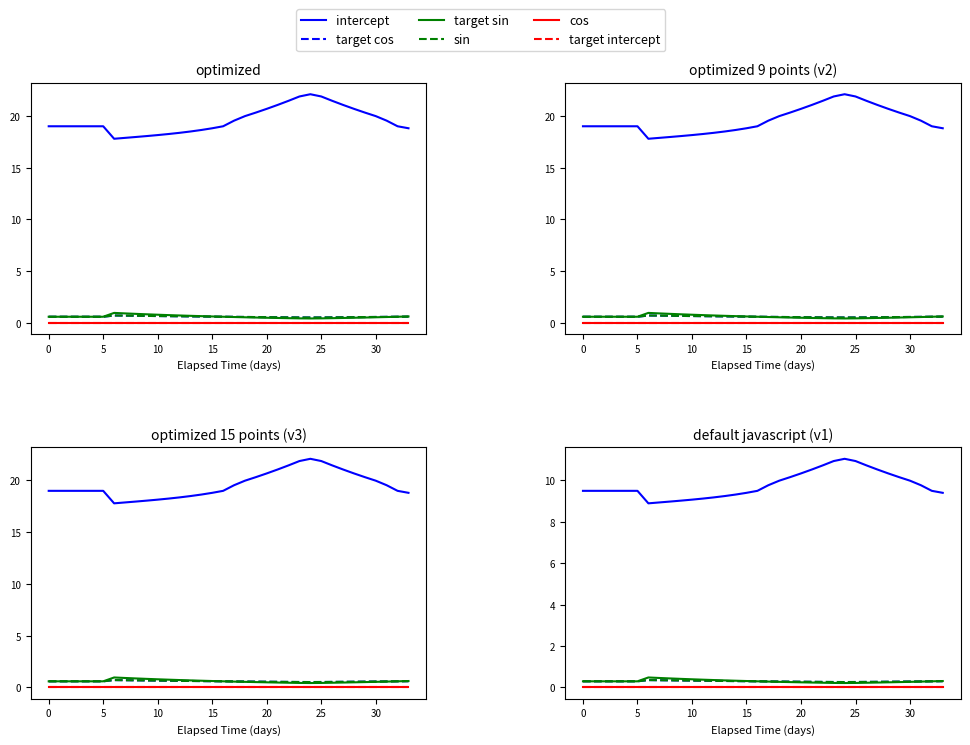

Between 5 and 15, which series saw the biggest shift?

intercept